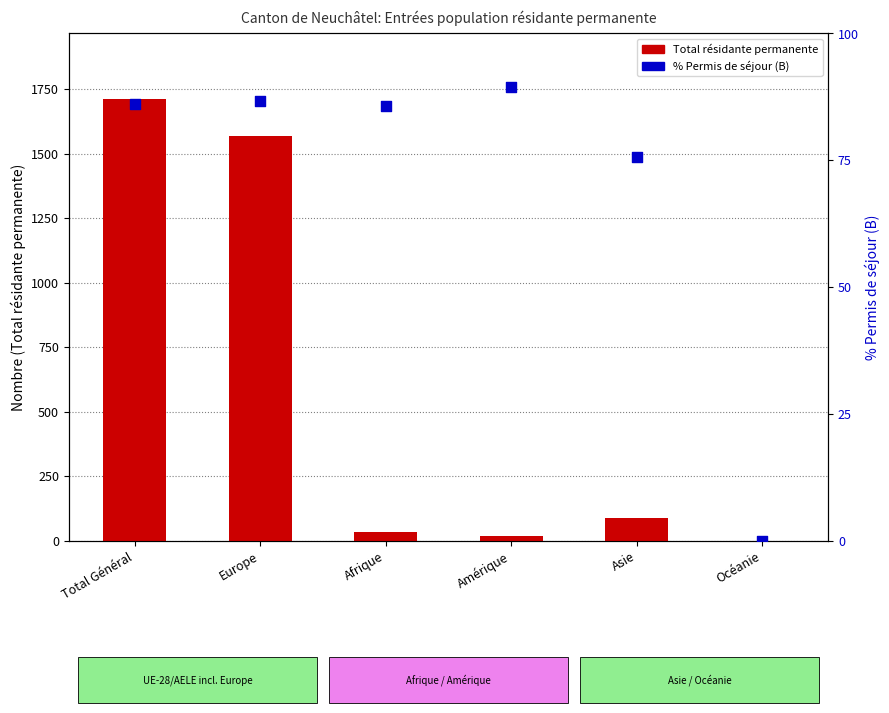

What is the total value across all series at Europe?

1656.7